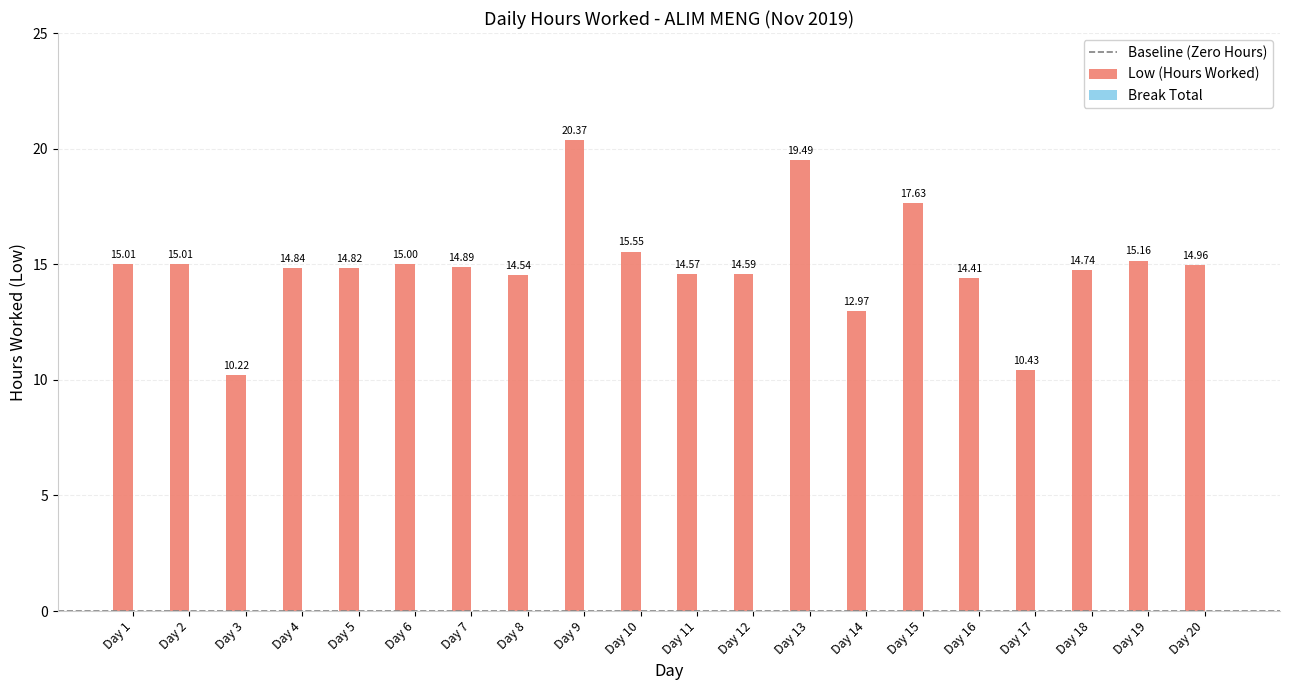

What value does the data have at Day 1?

15.0